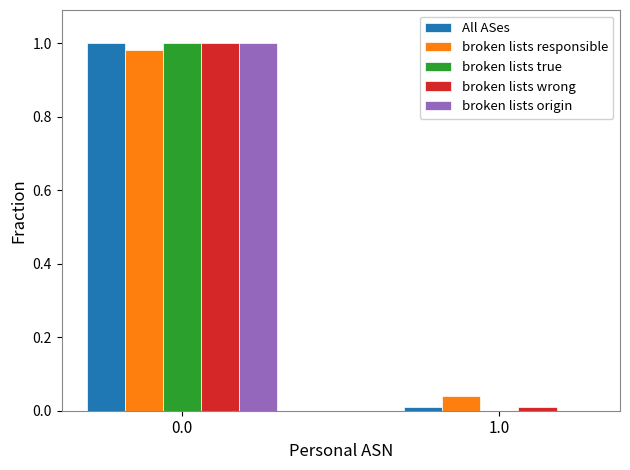

Is the value of broken lists responsible at 1.0 greater than the value of broken lists true at 1.0?

Yes